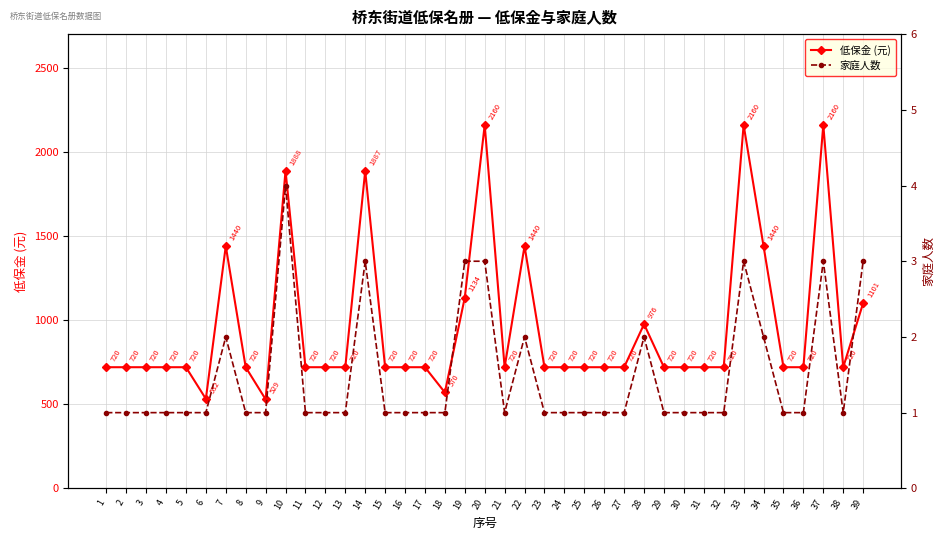

True or false: 家庭人数 and 低保金 (元) cross at least once.

False